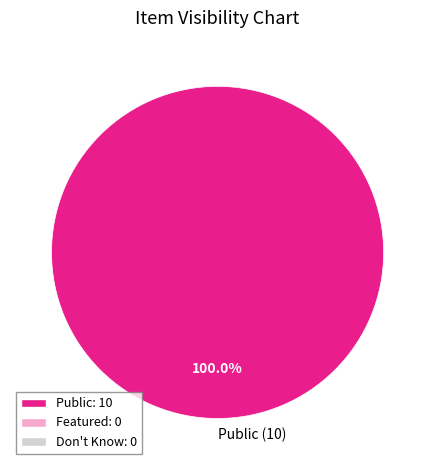

Which slice represents more than half of the pie?

Public (10)